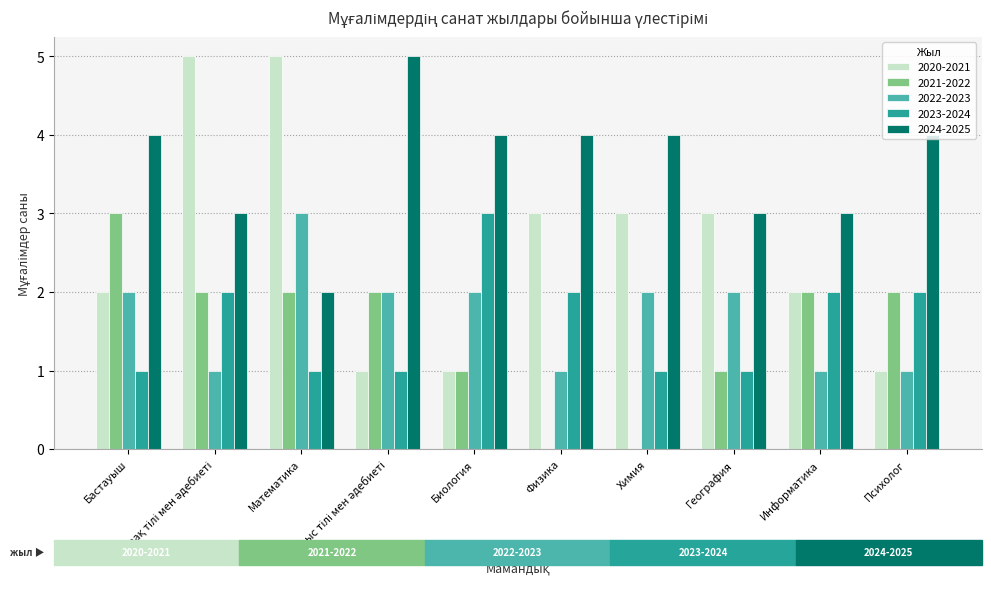

What is the sum of all 2020-2021 values?

26